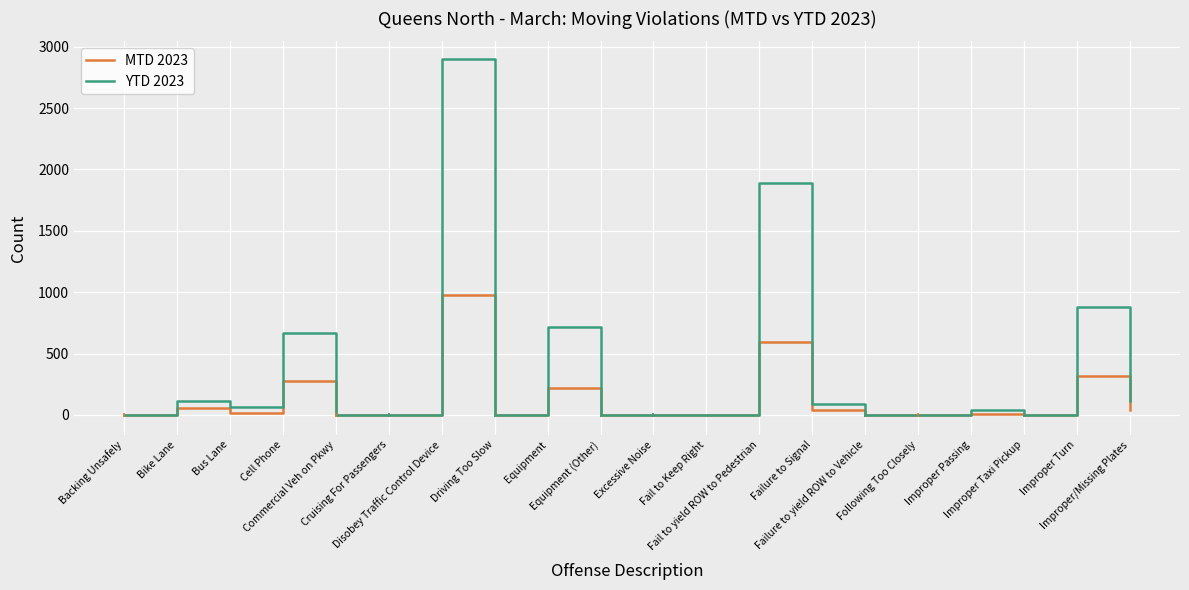

What is the sum of all YTD 2023 values?

7481